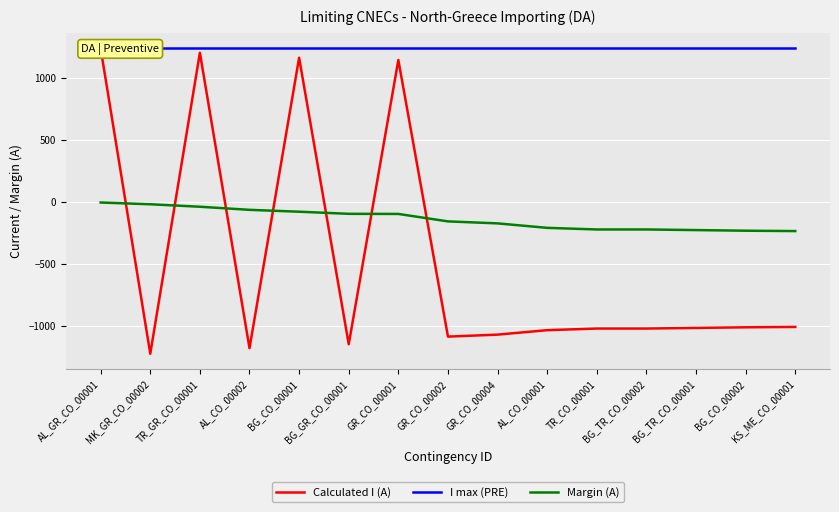

Between BG_GR_CO_00001 and GR_CO_00001, which series saw the biggest shift?

Calculated I (A)